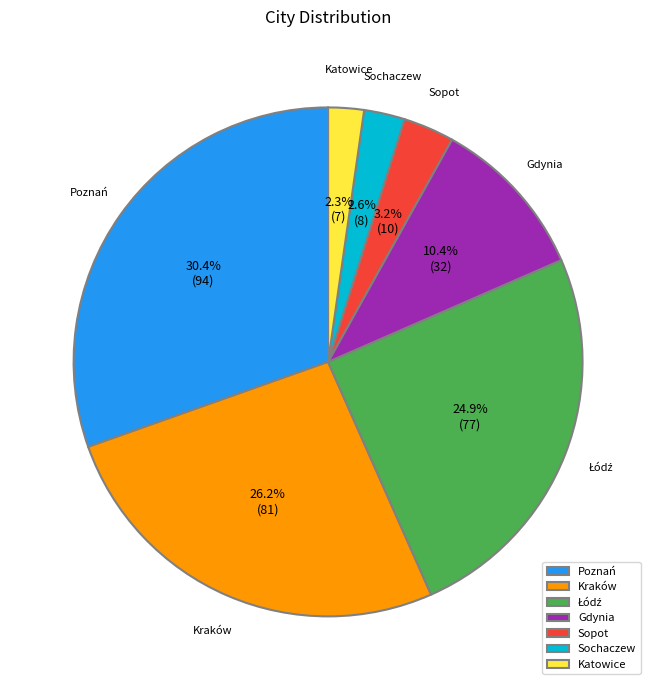

What is the largest slice in the pie chart?

Poznań